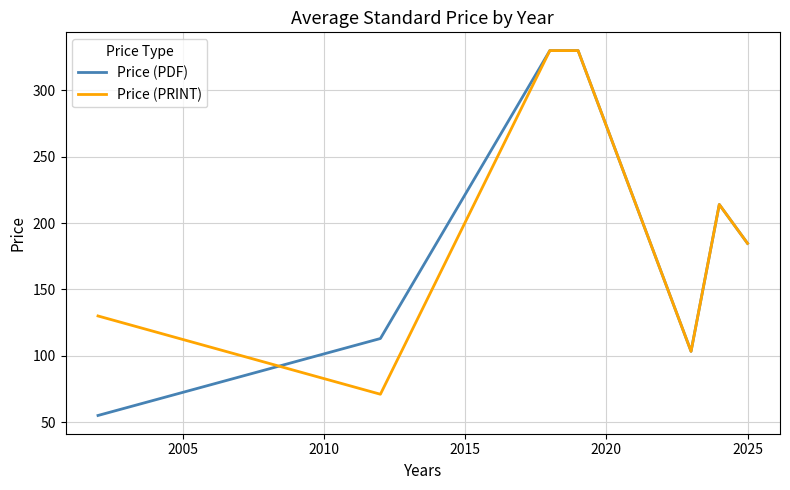

What is the maximum value for Price (PRINT)?

330.0